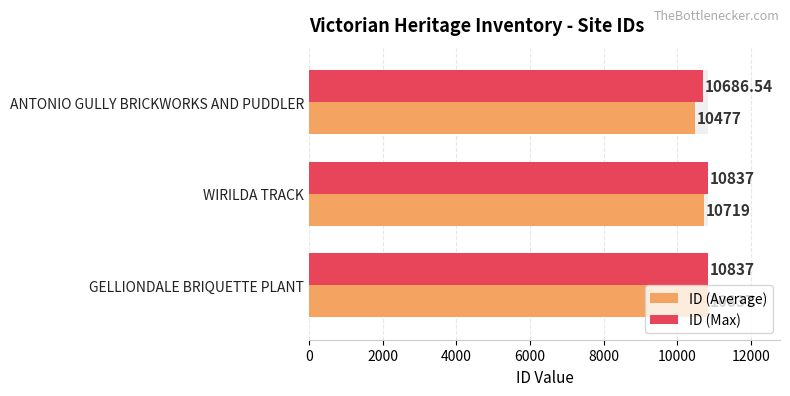

Between ANTONIO GULLY BRICKWORKS AND PUDDLER and WIRILDA TRACK, which is larger?

WIRILDA TRACK